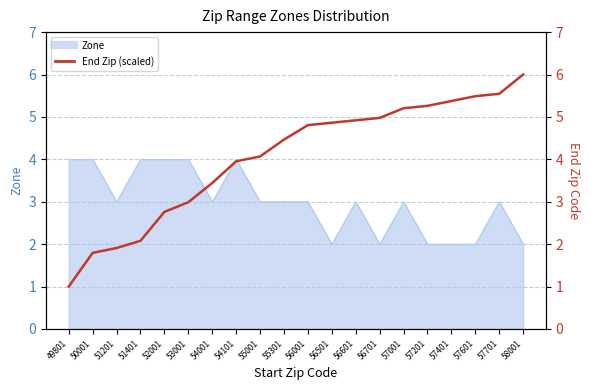

Reading left to right, what are all the values shown in this chart?

1.0	1.8	1.9	2.1	2.8	3.0	3.4	4.0	4.1	4.5	4.8	4.9	4.9	5.0	5.2	5.3	5.4	5.5	5.5	6.0